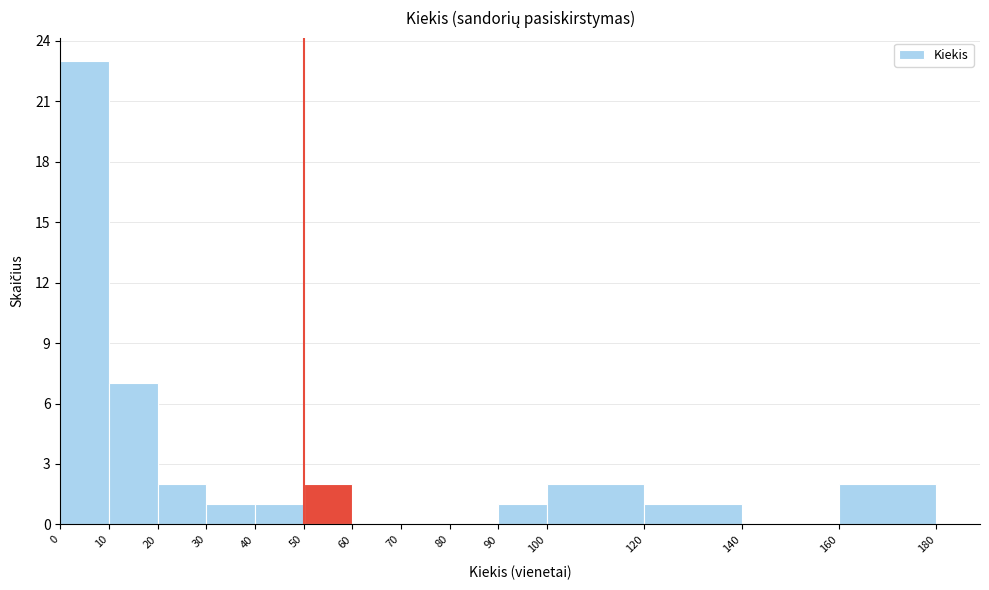

Reading left to right, list every bar in this chart as the range it spans on the x-axis followed by its height. The values are not printed on the chart, so give them approximately, as read against the axis.

0 to 10: 23
10 to 20: 7
20 to 30: 2
30 to 40: 1
40 to 50: 1
50 to 60: 2
60 to 70: 0
70 to 80: 0
80 to 90: 0
90 to 100: 1
100 to 120: 2
120 to 140: 1
140 to 160: 0
160 to 180: 2